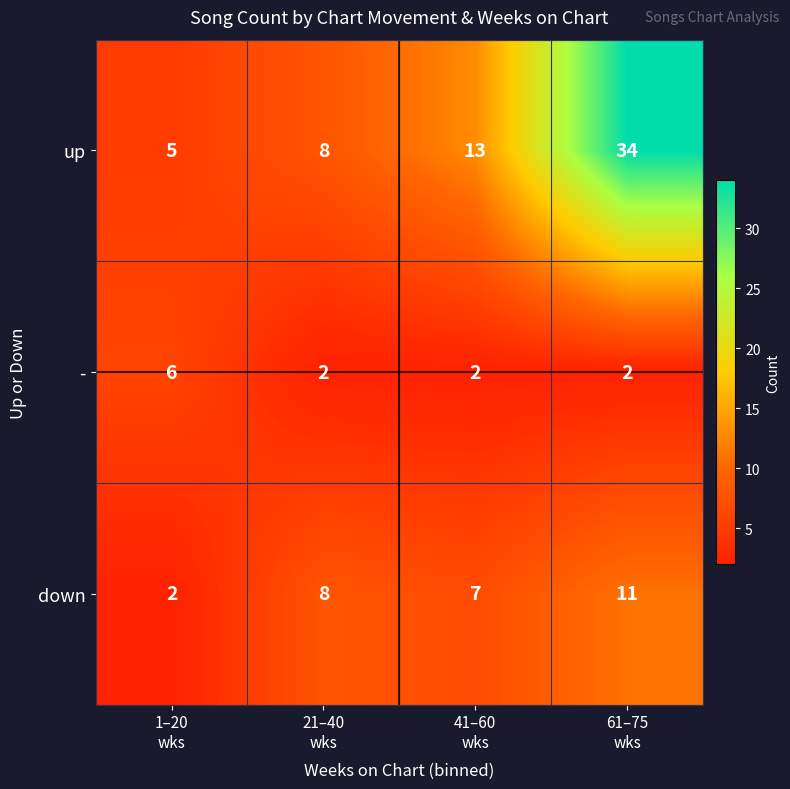

Count the down values in the range 7 to 11.

3